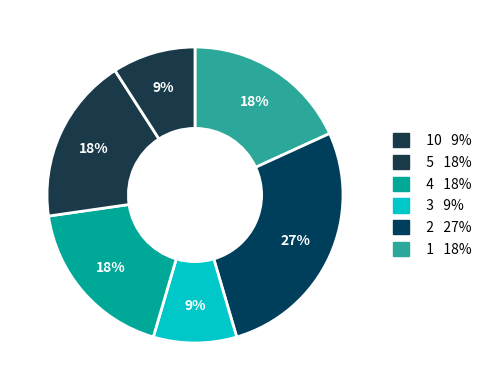

How many slices are in this pie chart?

6